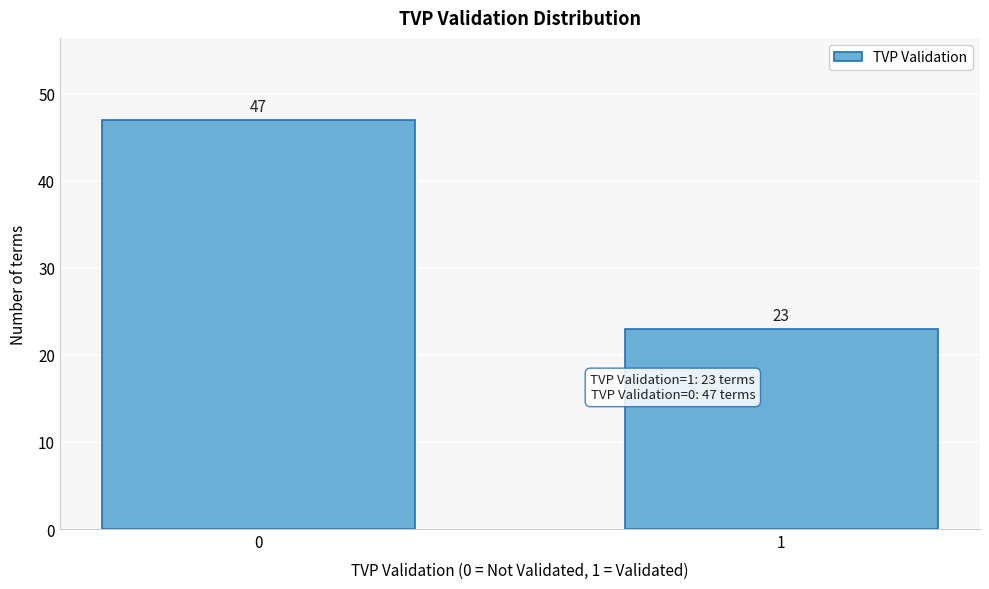

Reading right to left, extract all data points from this chart.

1=23	0=47